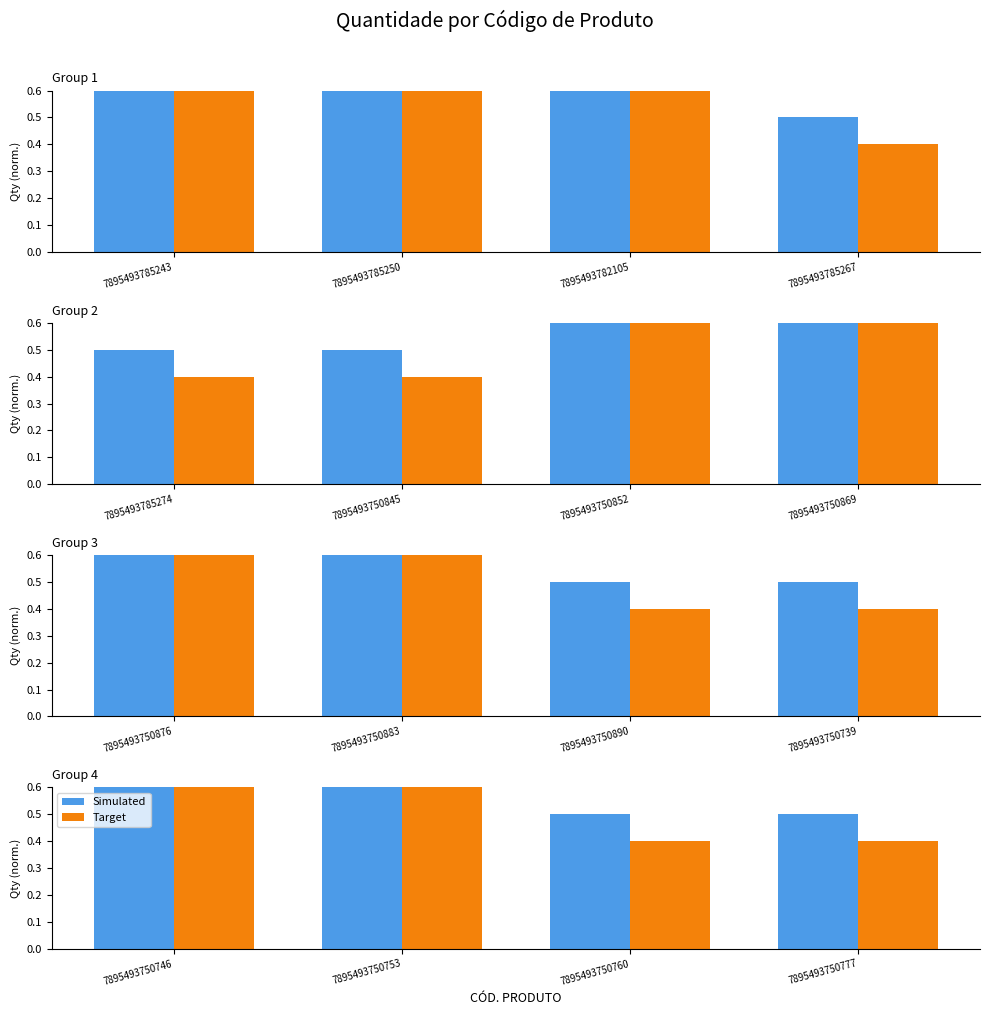

Is the value of Target at 7895493750746 greater than the value of Simulated at 7895493750753?

No